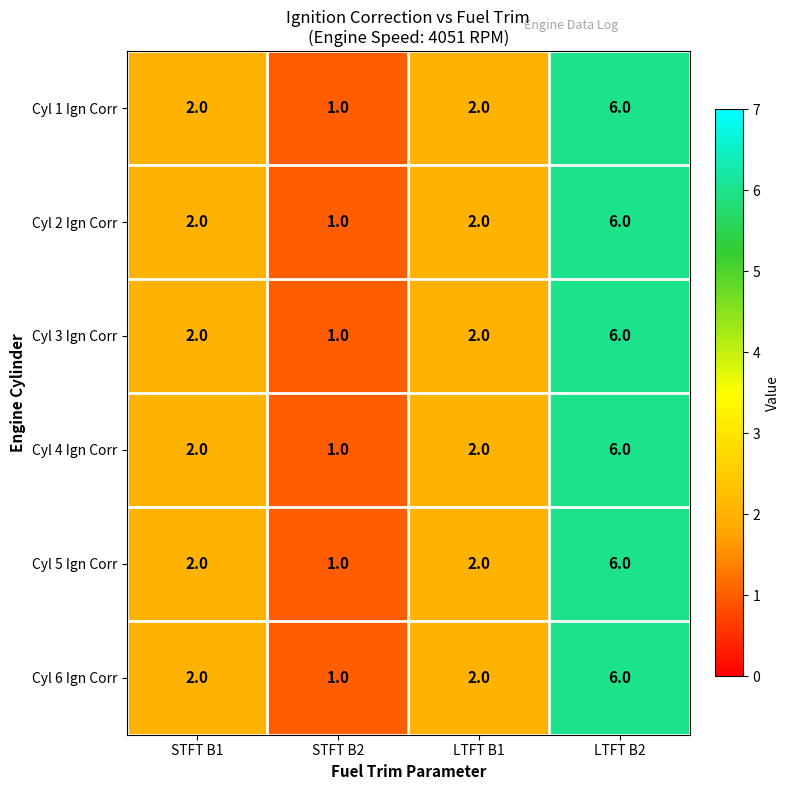

At which category is the sum across all series the highest?

LTFT B2